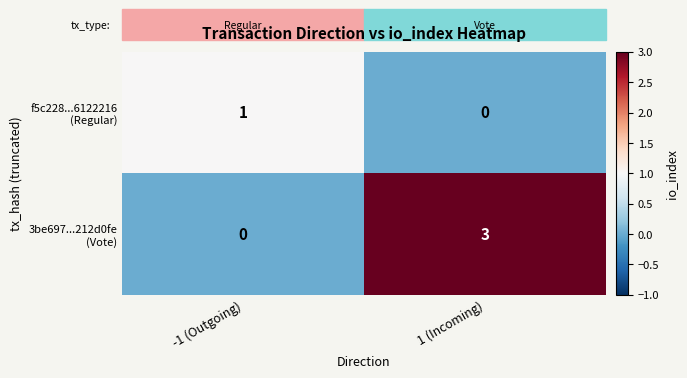

Count the number of categories in the chart.

2